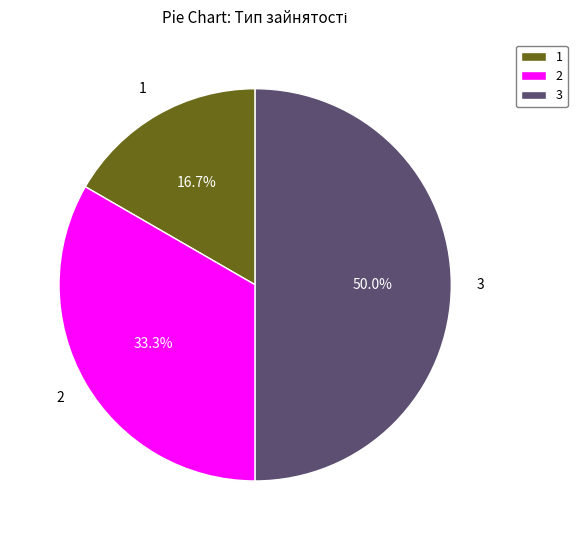

Between 2 and 3, which is larger?

3